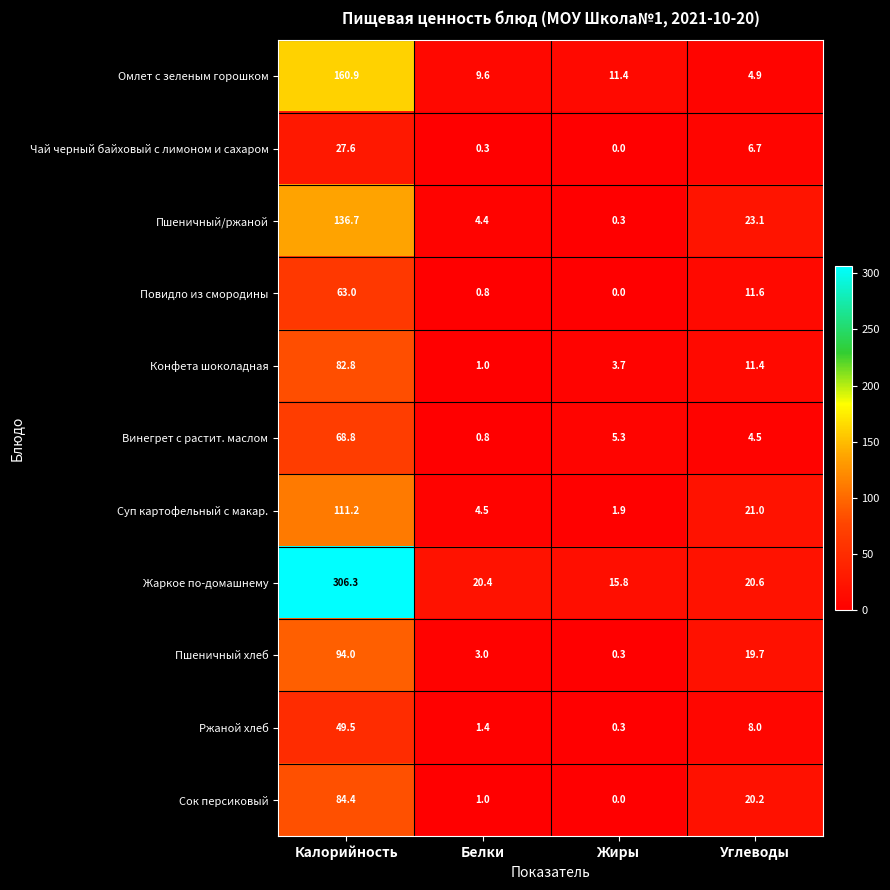

Which category has the lowest value in the Конфета шоколадная series?

Белки